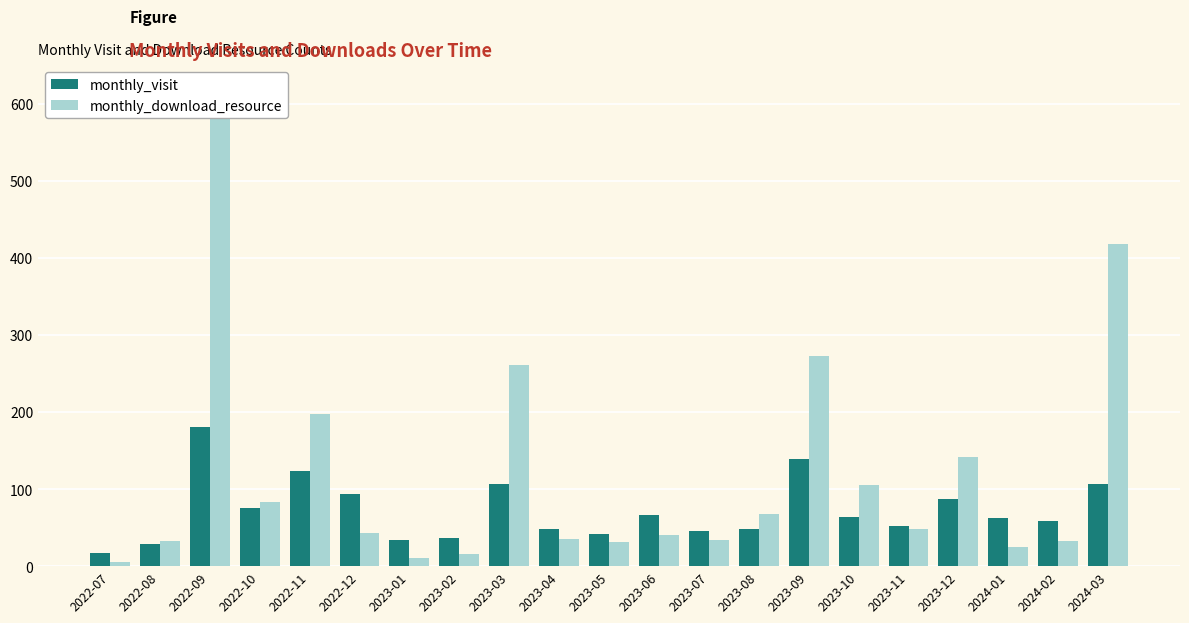

At which category does the chart reach its minimum across all series?

2022-07